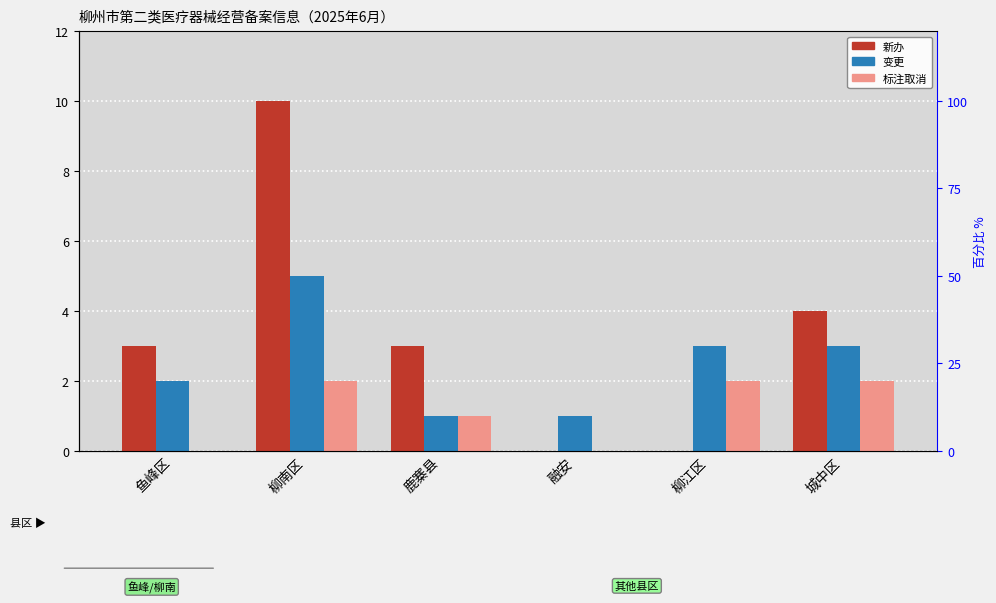

How many bars are there in total?

18